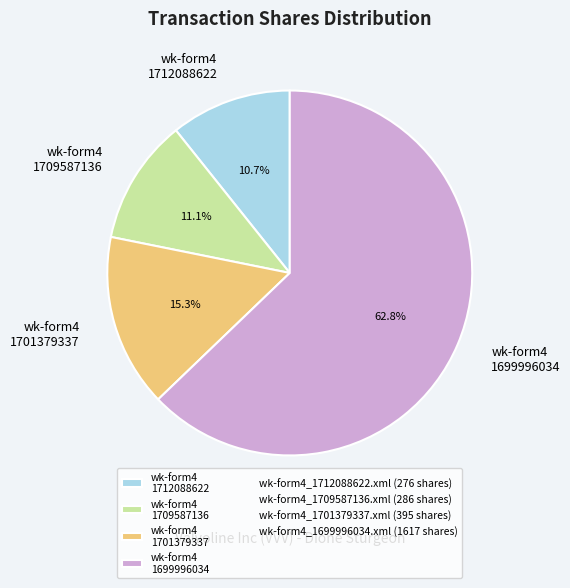

Which category has the biggest portion of the pie?

wk-form4 1699996034